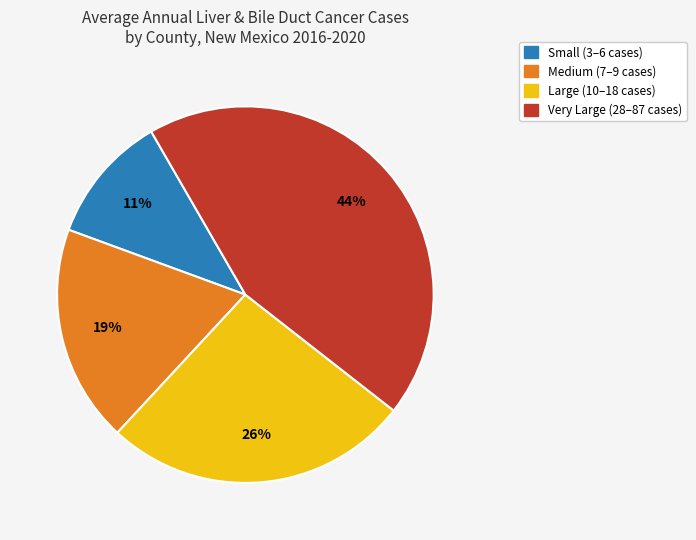

To the nearest percent, what is the difference between the largest and smallest slice percentages?

33%